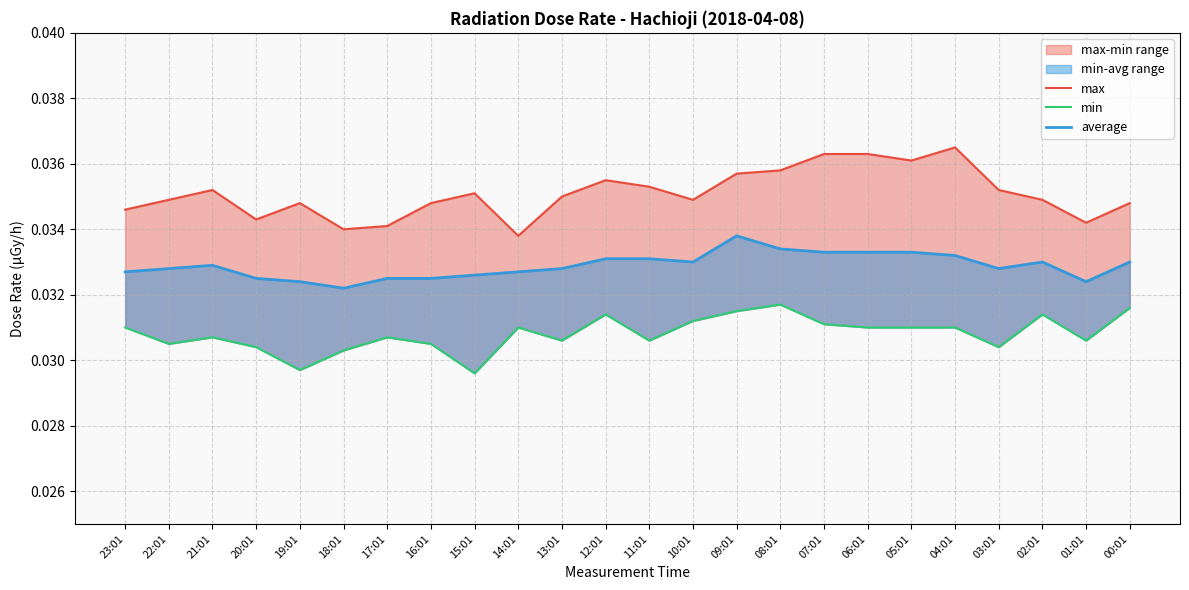

What is the label of the 1st point from the left?

23:01